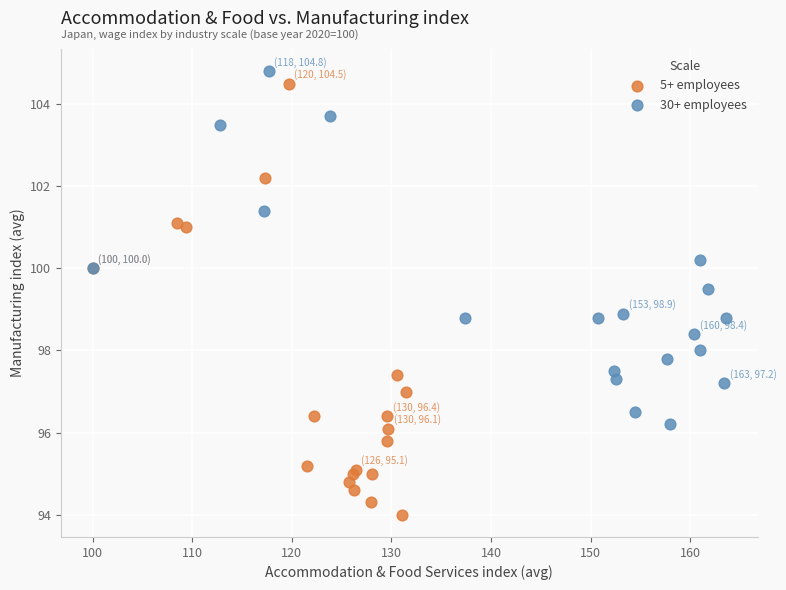

Which series reaches the maximum Y coordinate?

30+ employees